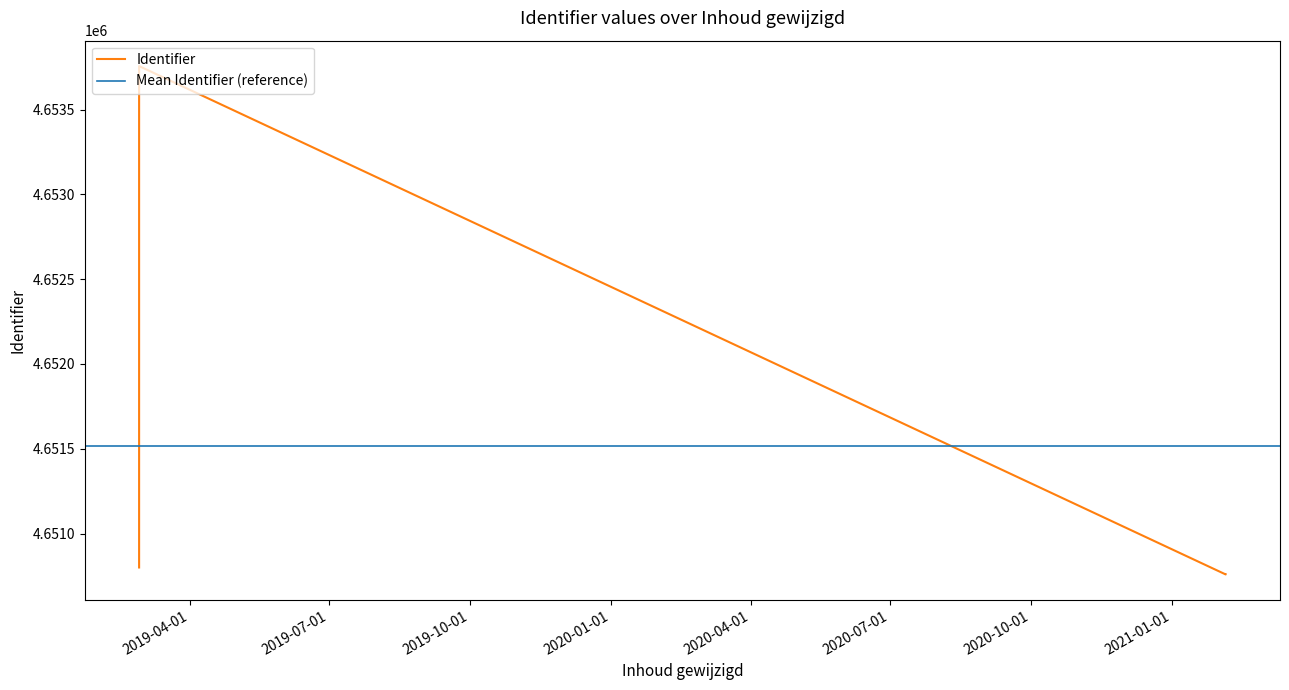

What is the label of the 4th point from the right?

2021-02-05